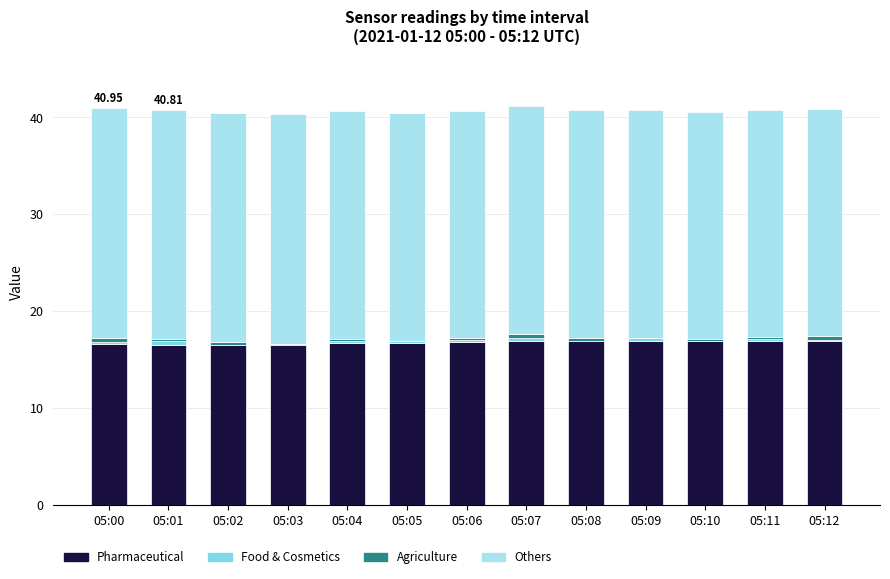

What is the sum of all Pharmaceutical values?

217.7